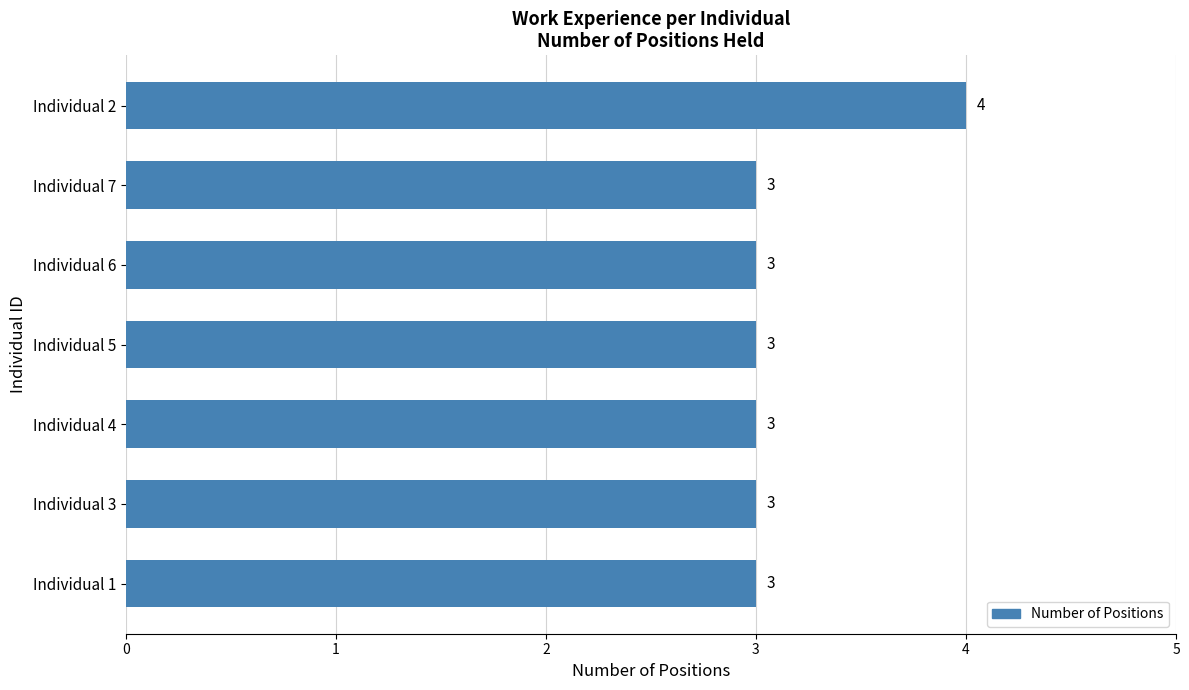

What is the sum of all values?

22